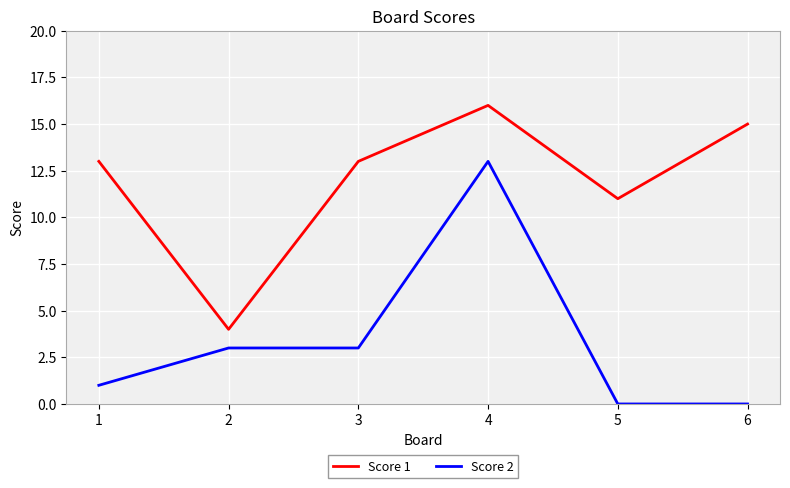

Rank the series at 6 from lowest to highest value.

Score 2, Score 1